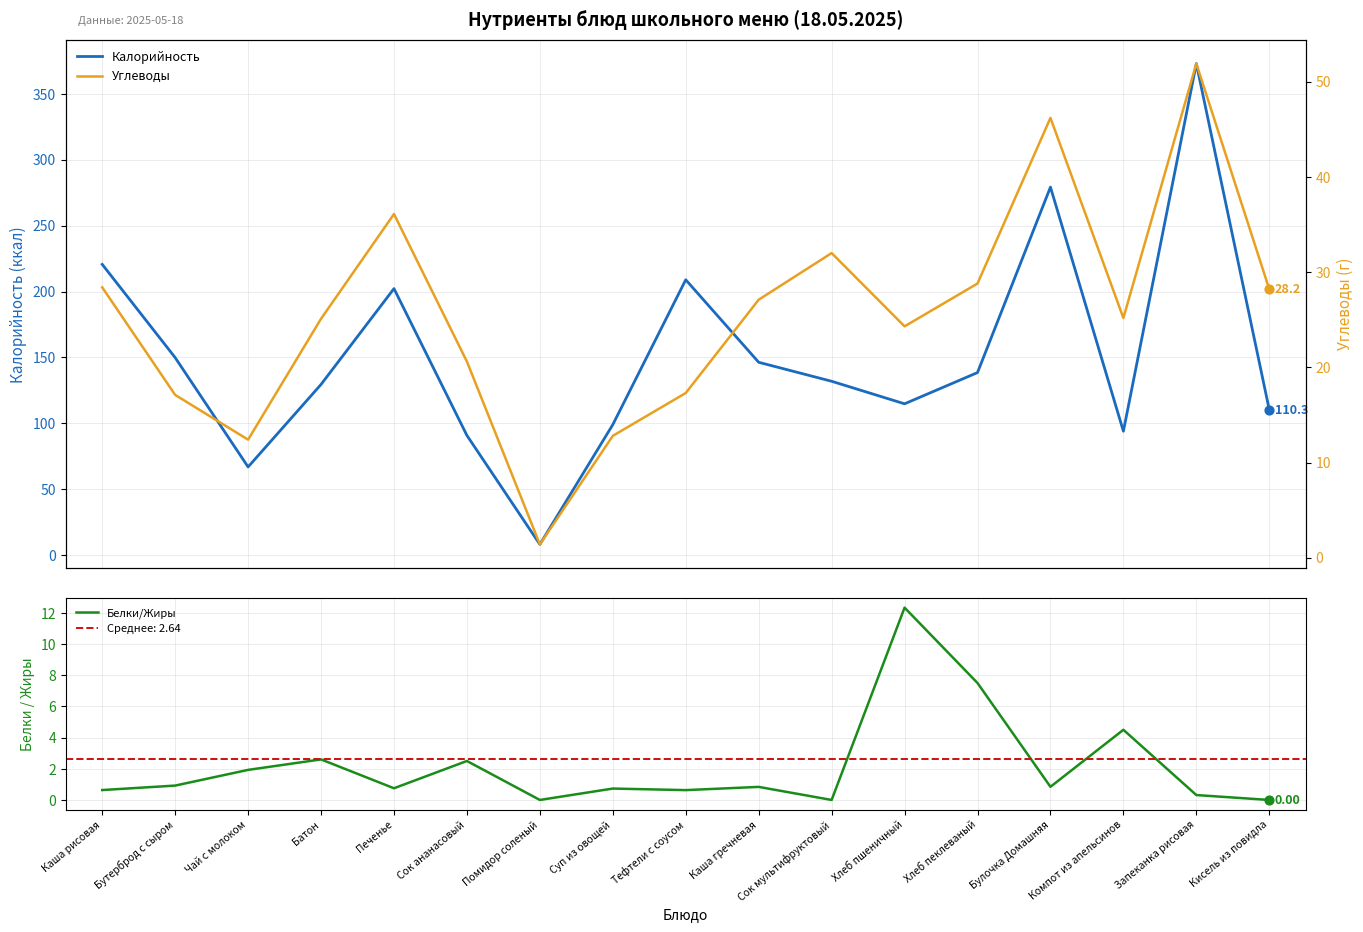

Which series reaches the maximum Y coordinate?

Калорийность